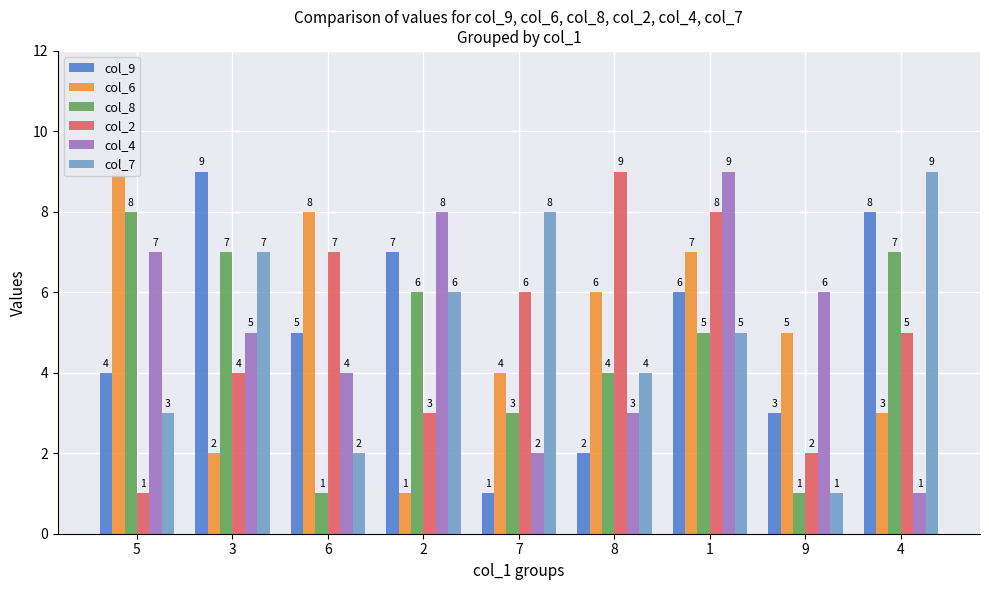

Where does the col_2 series first go above 5?

6